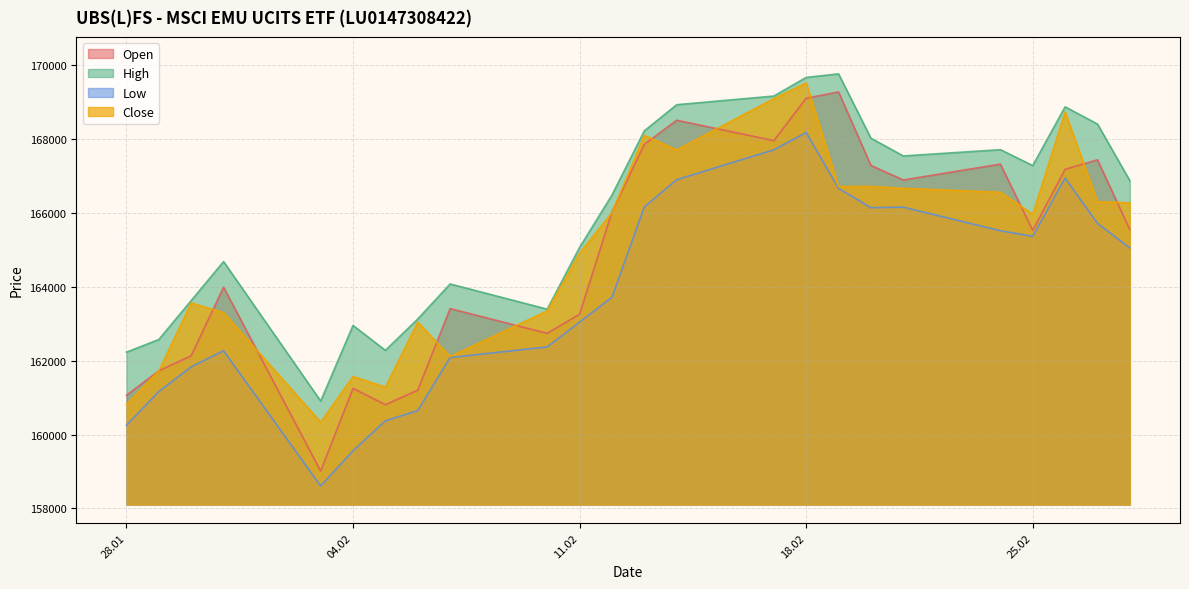

Does the chart display data point markers on the line(s)?

No